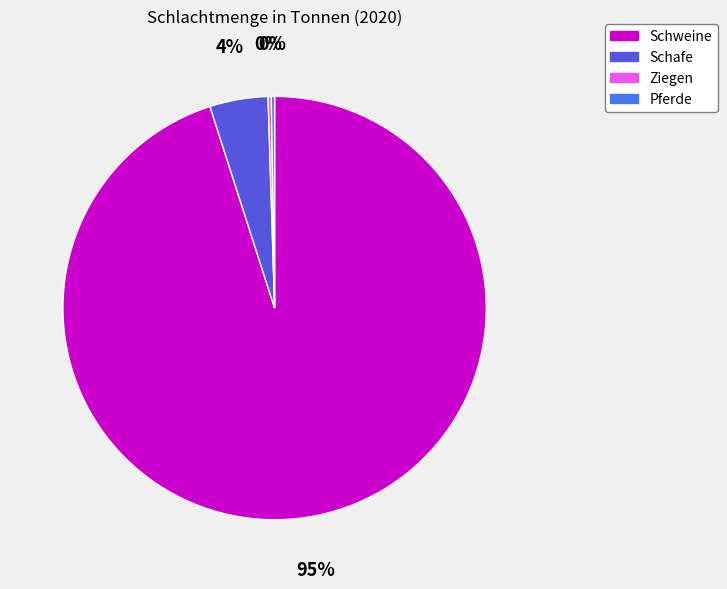

To the nearest percent, what is the average slice percentage?

25%